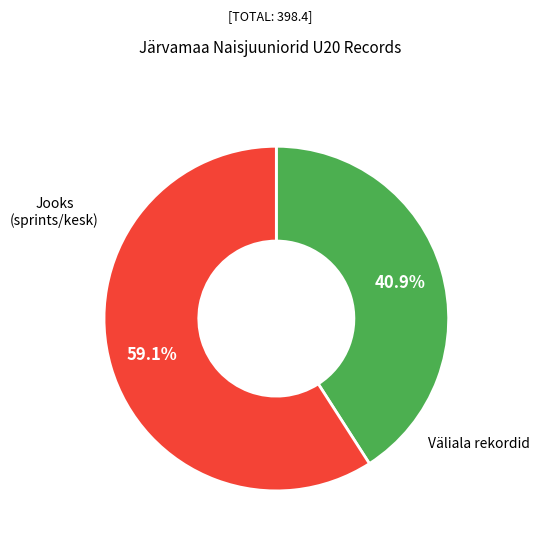

Is there any slice that represents more than half of the pie?

Yes